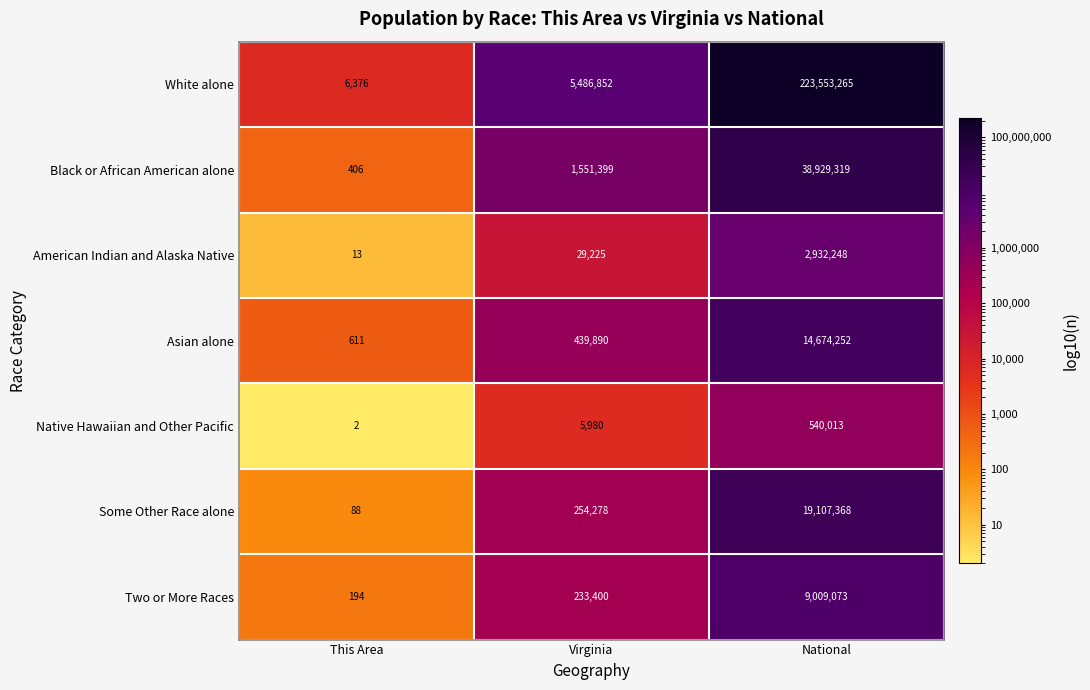

What is the maximum value for American Indian and Alaska Native?

2932248